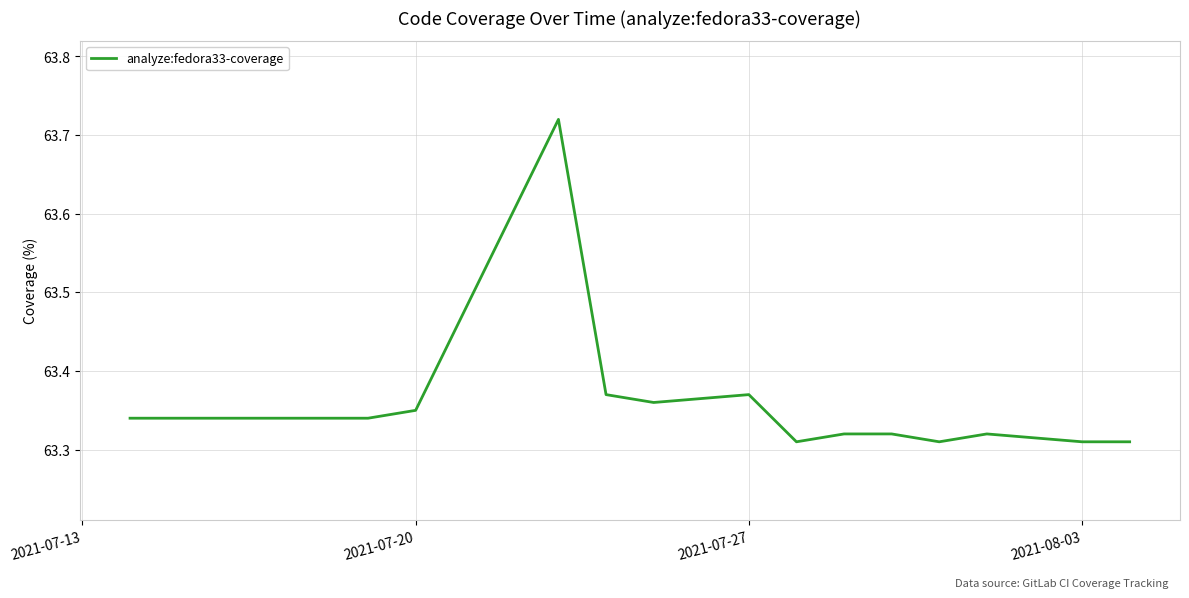

What is the difference between the maximum and minimum values?

0.4